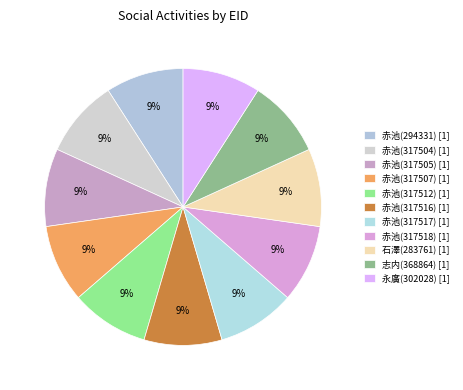

How many segments does this pie chart have?

11